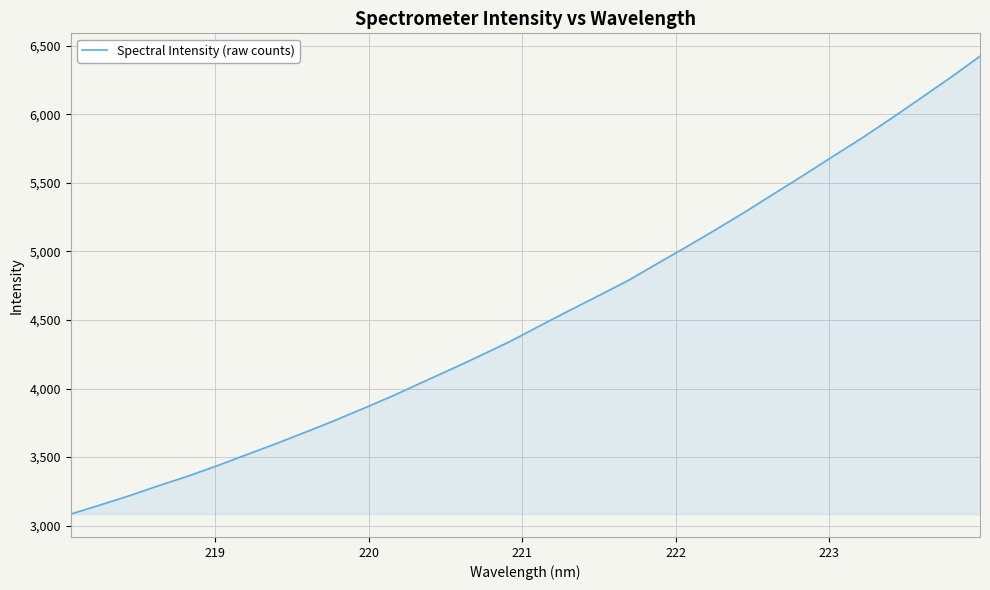

What is the minimum value shown in the chart?

3084.7